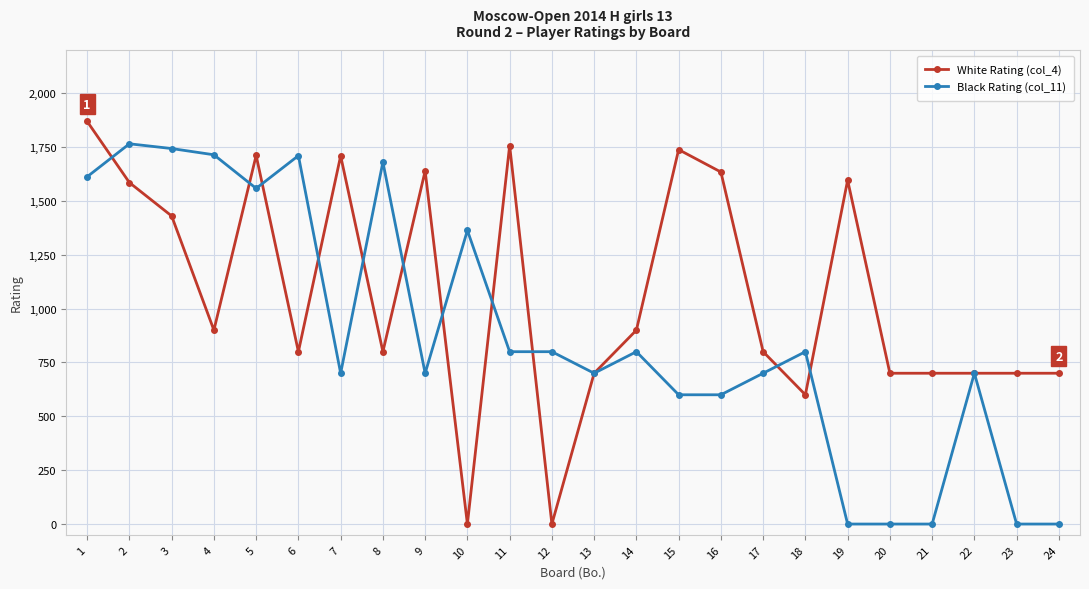

Between which two adjacent categories do White Rating (col_4) and Black Rating (col_11) first intersect?

1 and 2